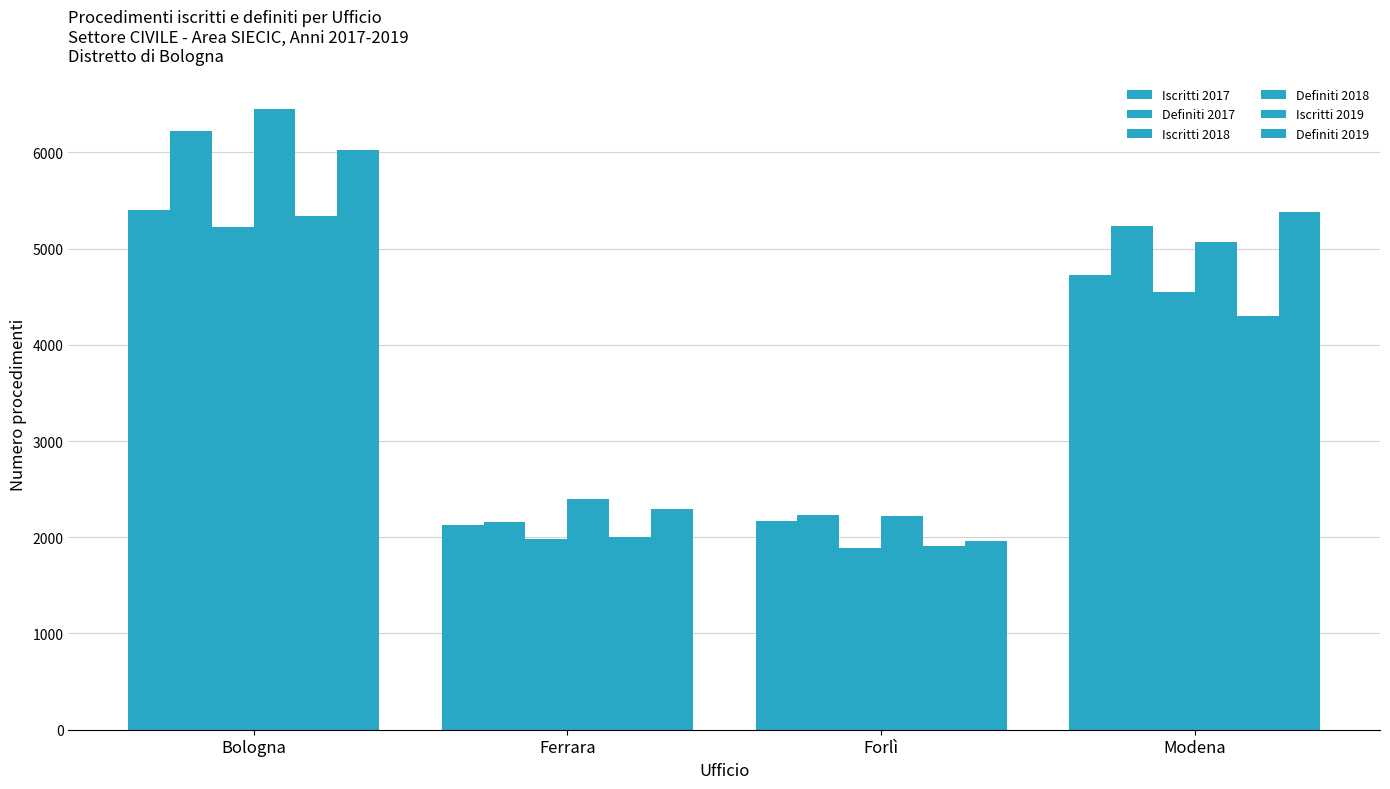

True or false: Definiti 2018 has a value of 2138 at Modena.

False